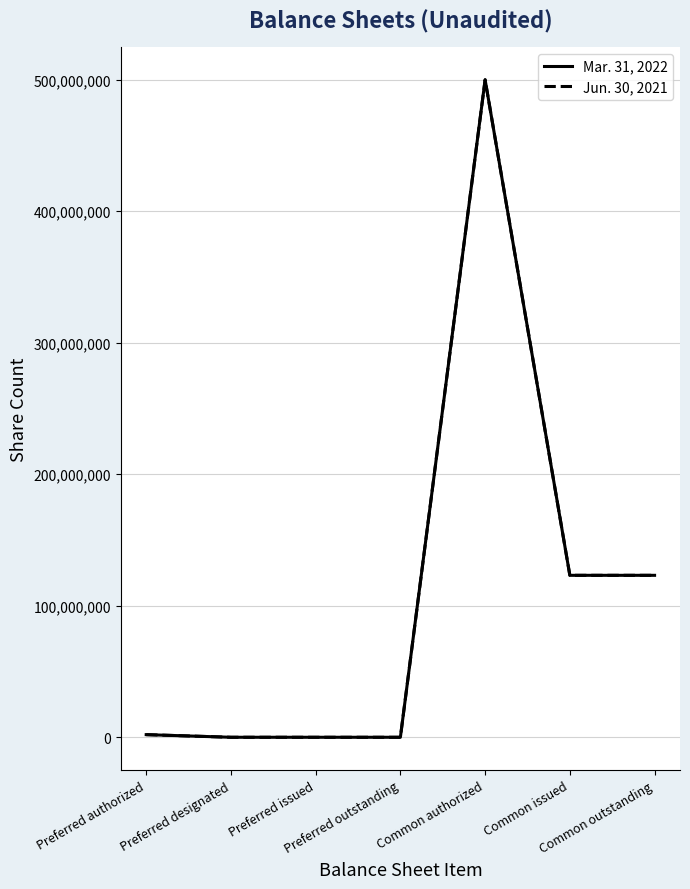

True or false: Jun. 30, 2021 has a value of 256913707 at Preferred outstanding.

False